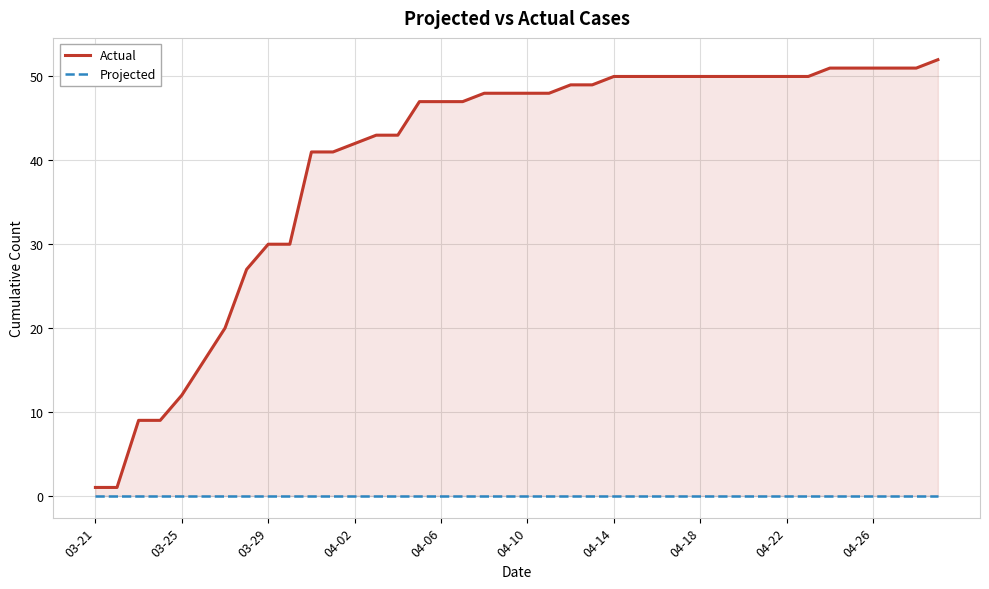

The value of Projected at 04-10 is 0. True or false?

True